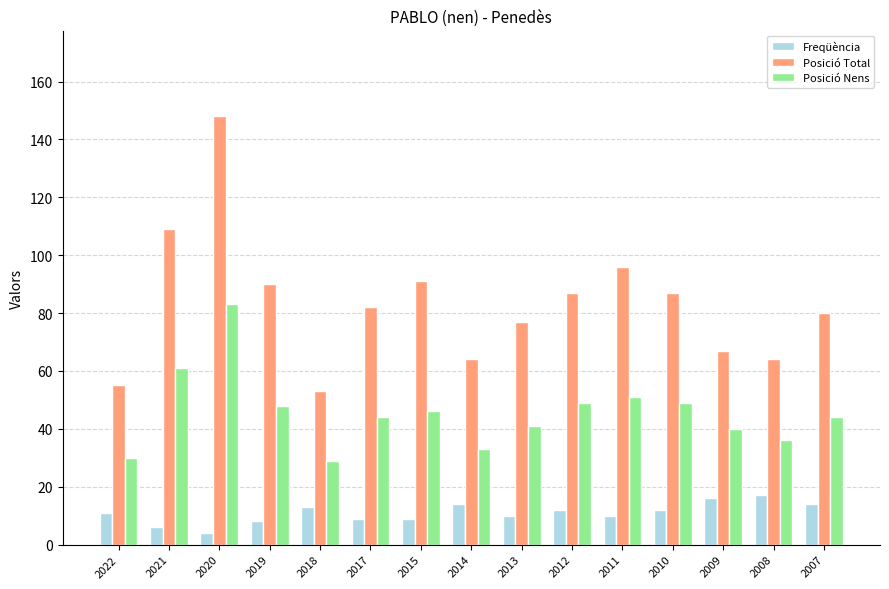

Between 2014 and 2007, which series saw the biggest shift?

Posició Total